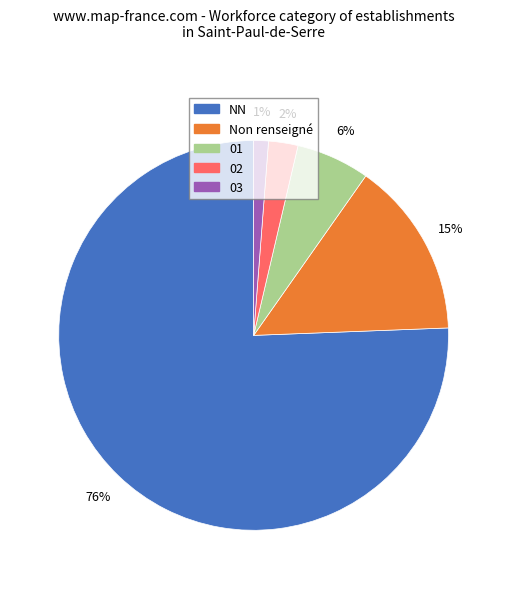

What percentage is the 02 slice, to the nearest percent?

2%